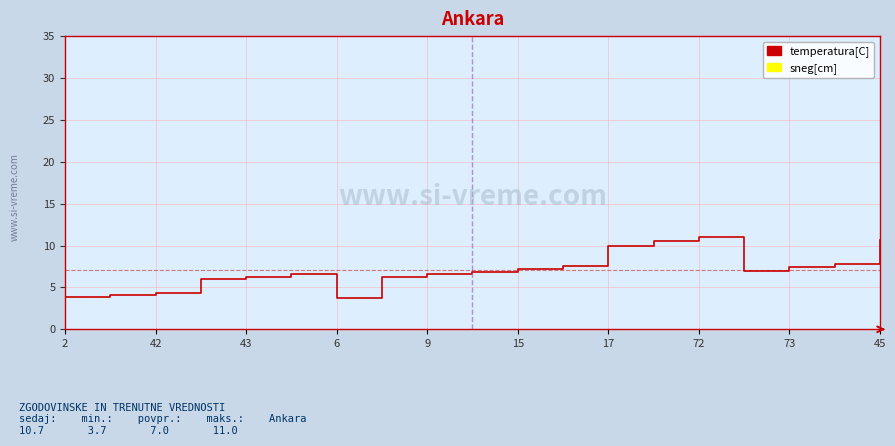

What is the ratio of the value at 9 to the value at 45?

0.9